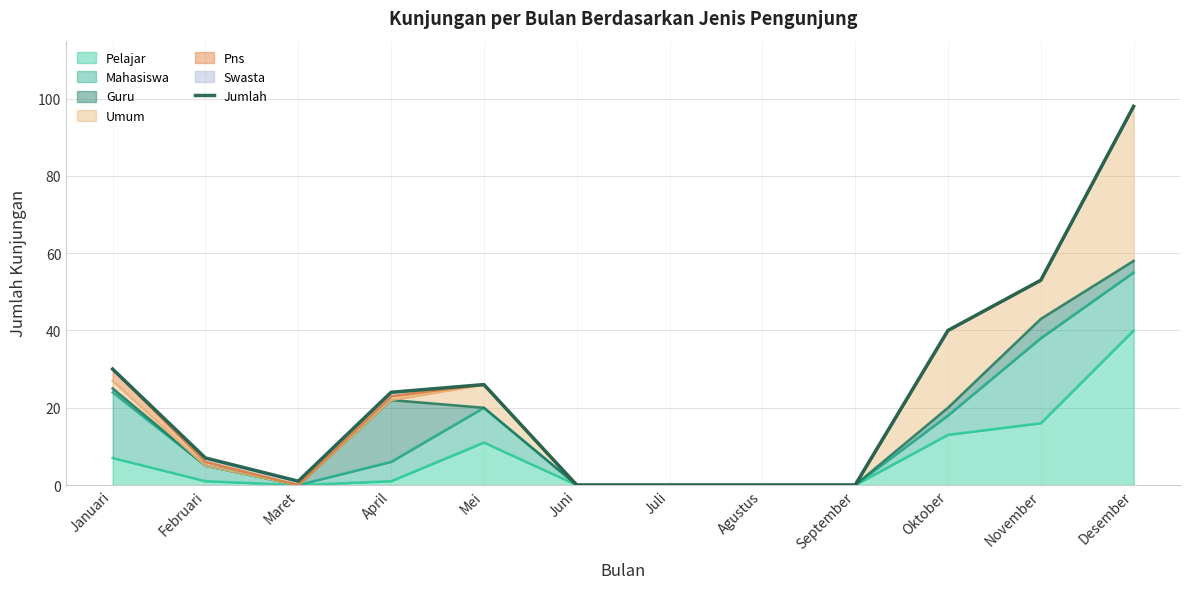

How many lines are shown in the chart?

1